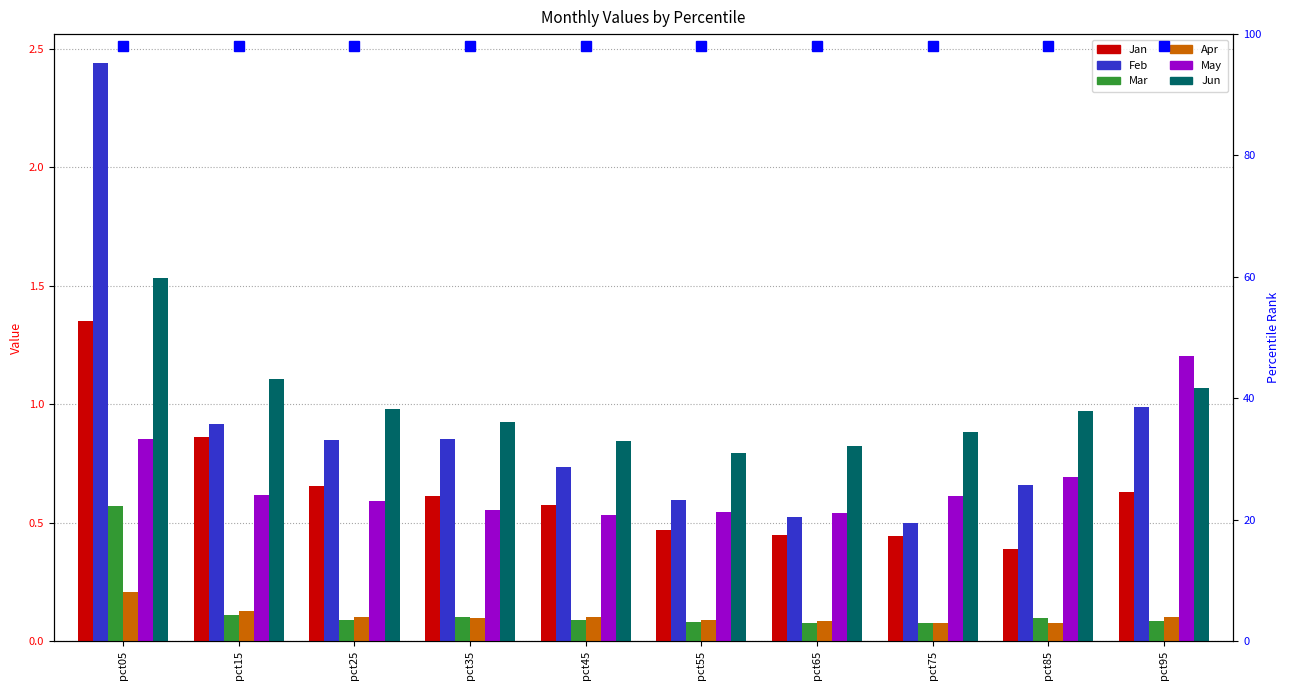

How many bars are there in total?

60